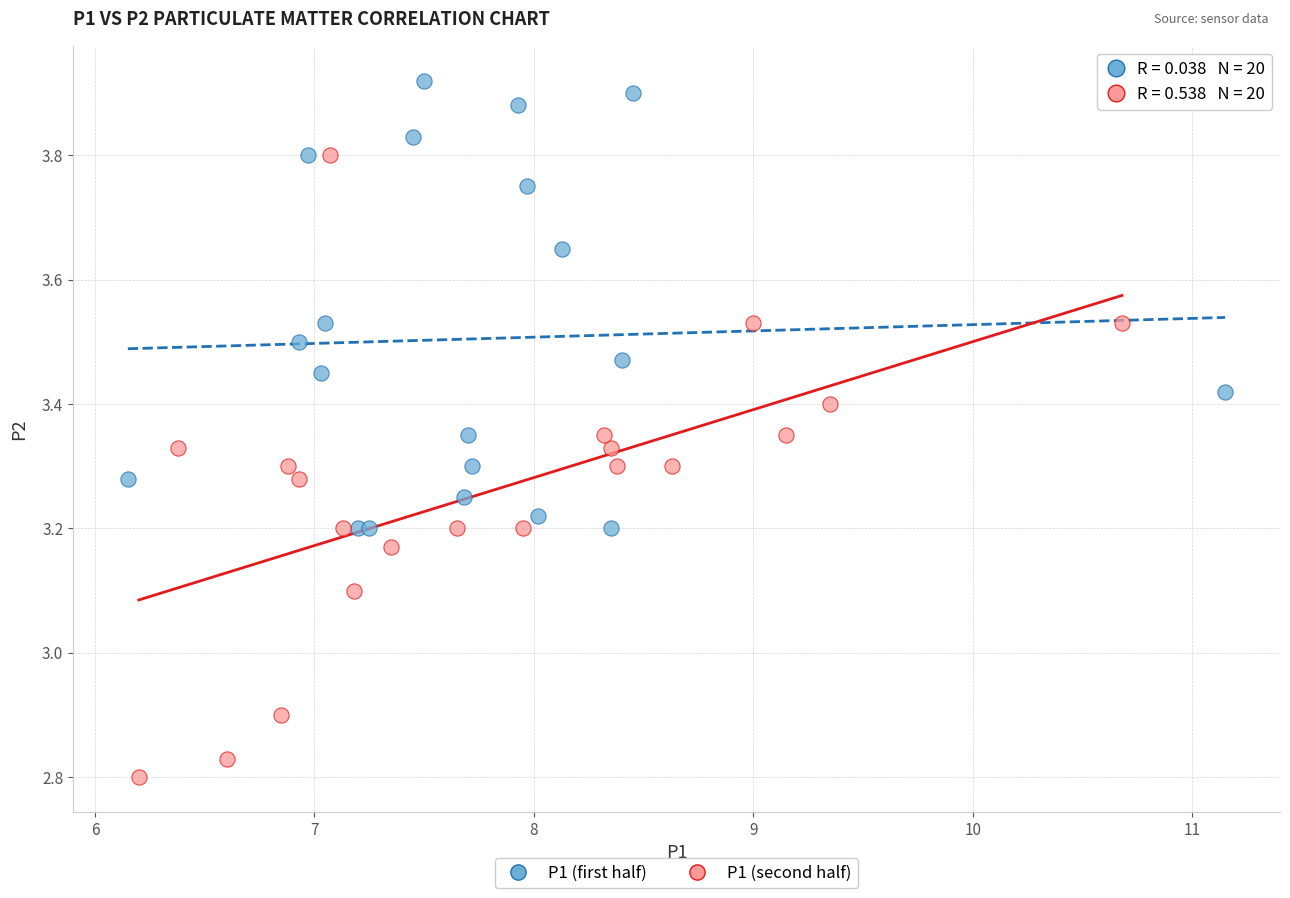

Which series has the widest spread of Y values?

P1 (second half)